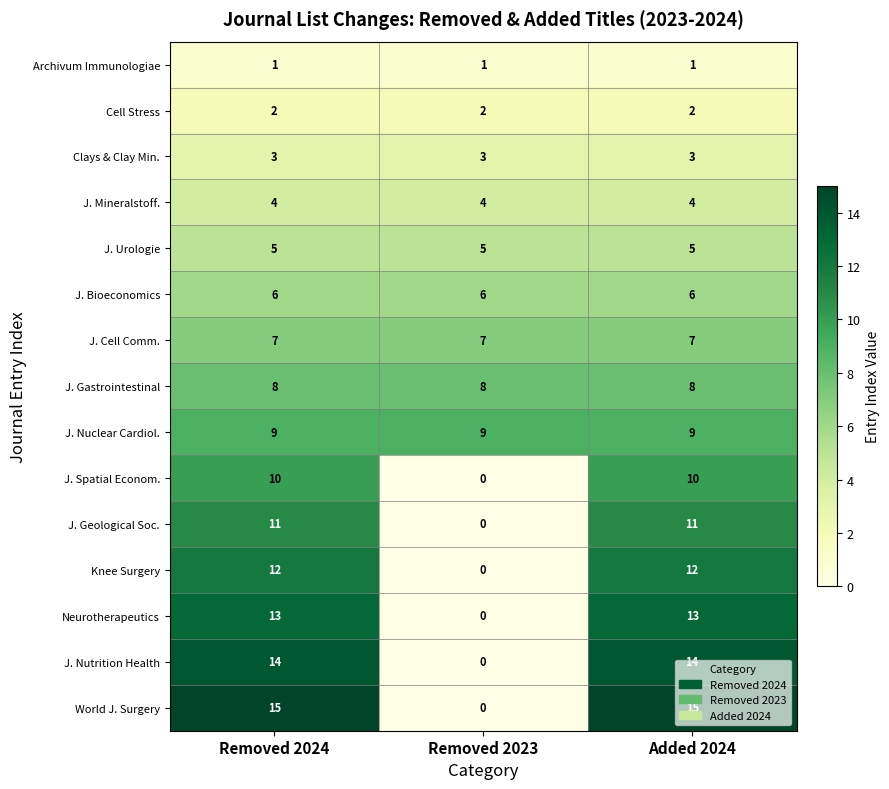

At Removed 2024, list the series in order from largest to smallest.

World J. Surgery, J. Nutrition Health, Neurotherapeutics, Knee Surgery, J. Geological Soc., J. Spatial Econom., J. Nuclear Cardiol., J. Gastrointestinal, J. Cell Comm., J. Bioeconomics, J. Urologie, J. Mineralstoff., Clays & Clay Min., Cell Stress, Archivum Immunologiae